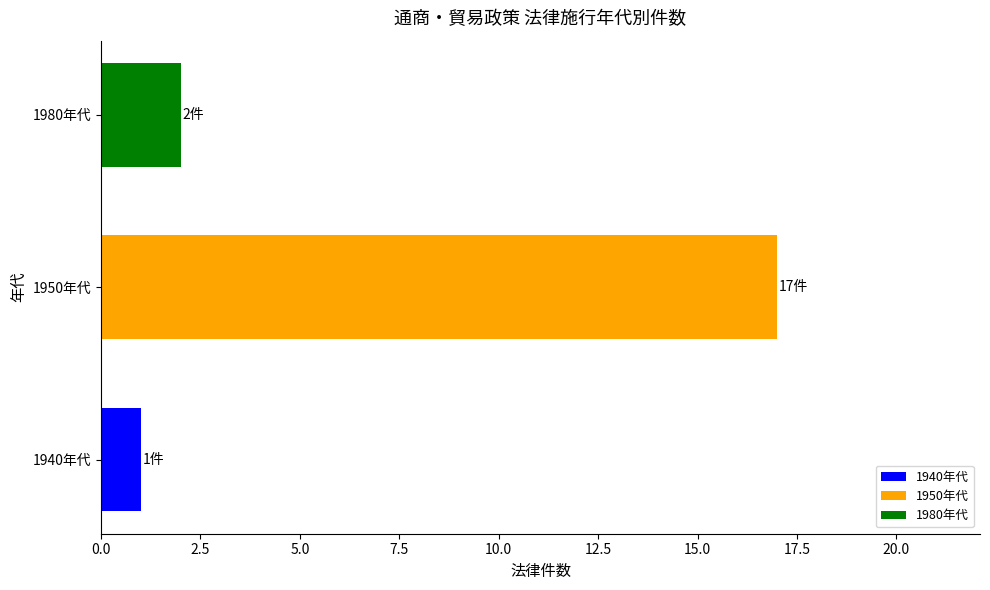

List the labels in order of value, largest first.

1950年代, 1980年代, 1940年代